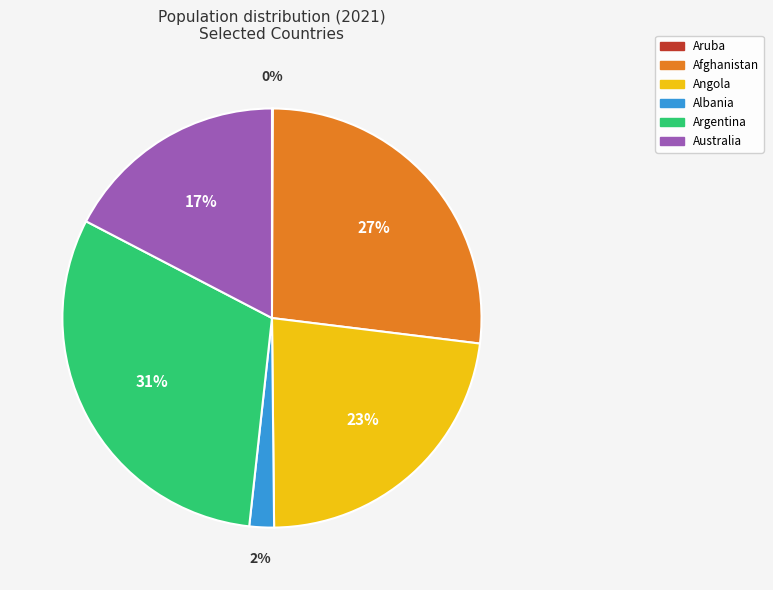

Which slice is the largest?

Argentina